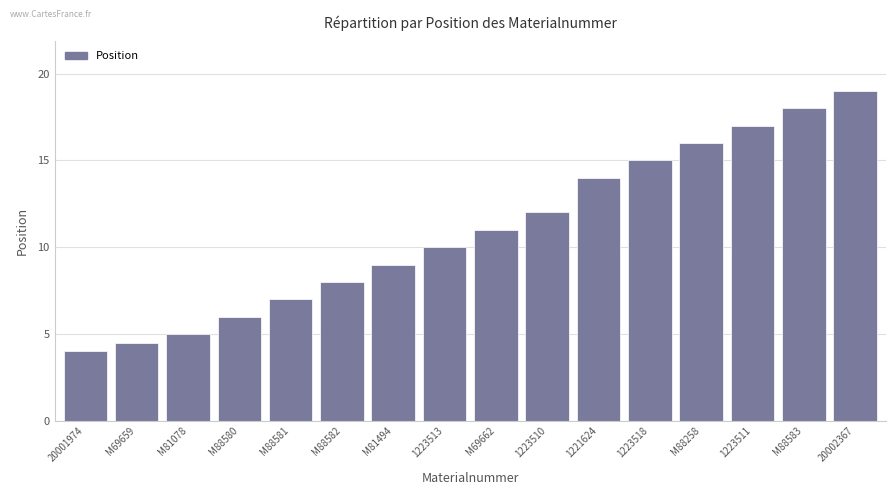

At which label is the value closest to 11?

M69662